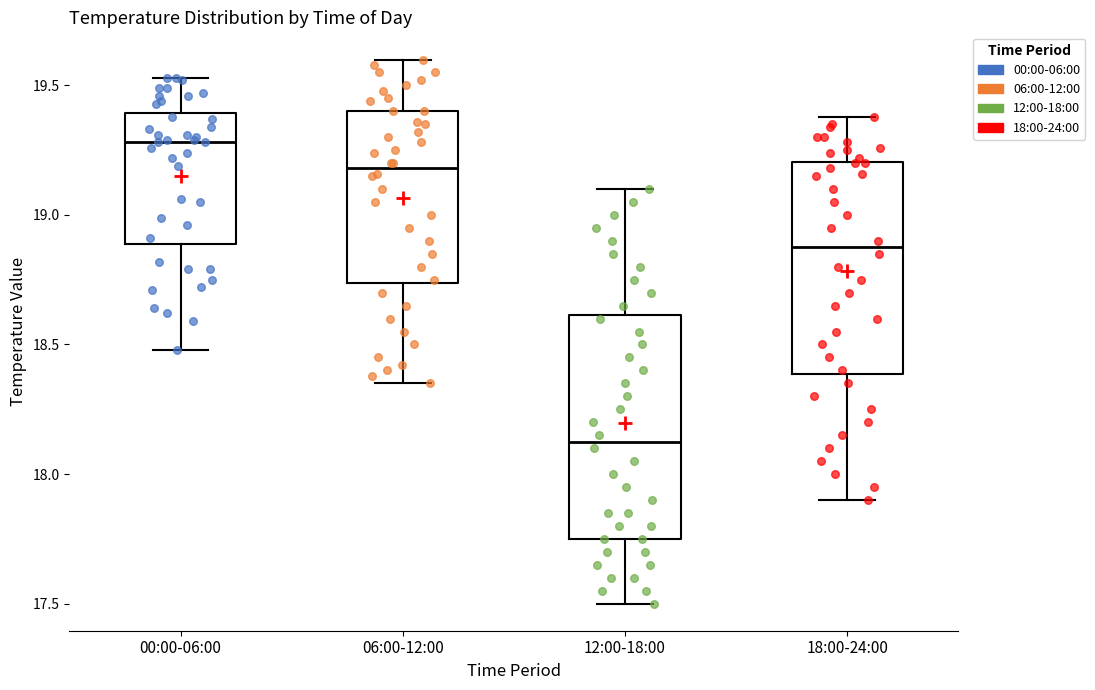

Which box's median line is the highest?

00:00-06:00